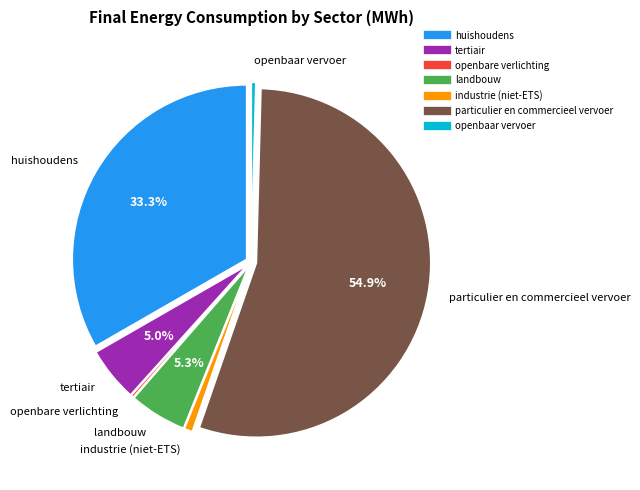

Which has a higher value, particulier en commercieel vervoer or industrie (niet-ETS)?

particulier en commercieel vervoer